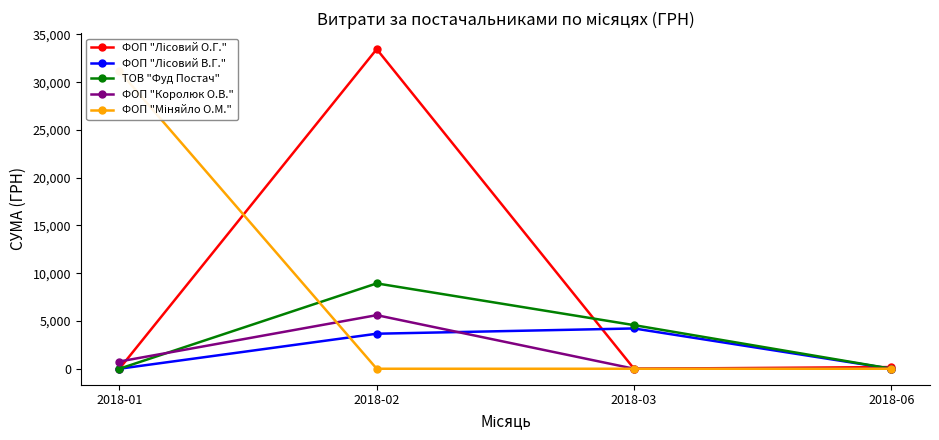

Count the ФОП "Лісовий В.Г." values in the range 0 to 4218.

4